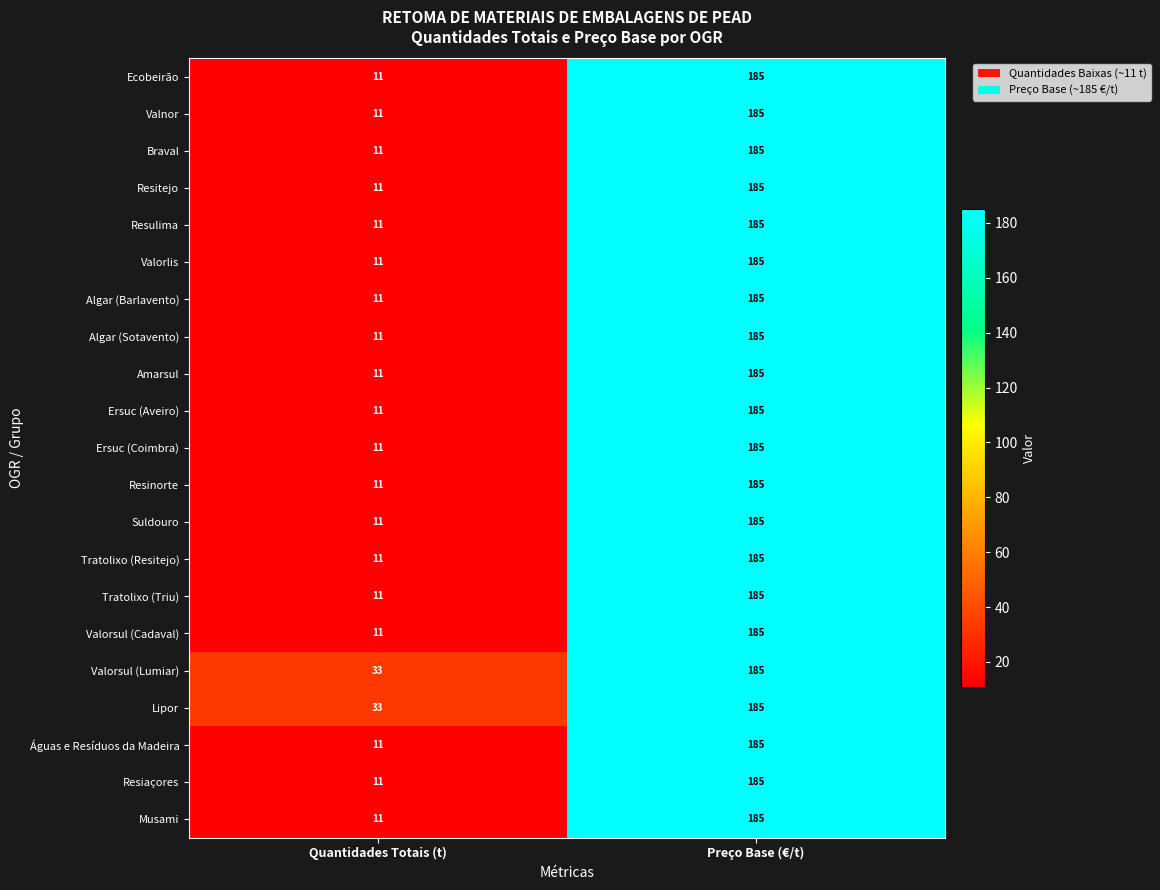

At which category does the chart reach its peak across all series?

Preço Base (€/t)